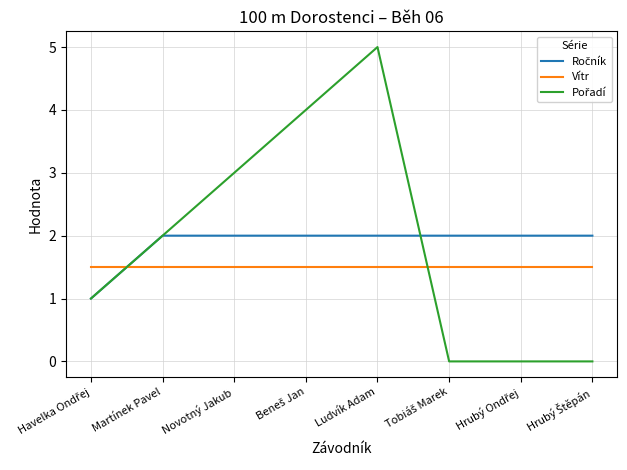

At which category is the sum across all series the highest?

Ludvík Adam